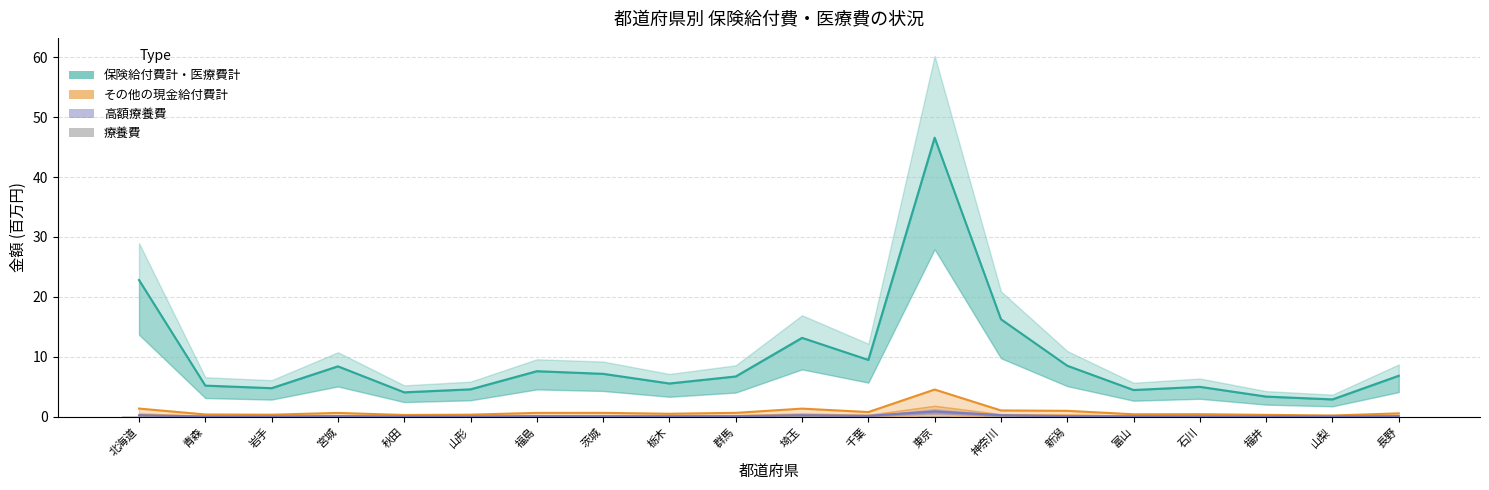

True or false: the data shows 0.0 at 長野.

True